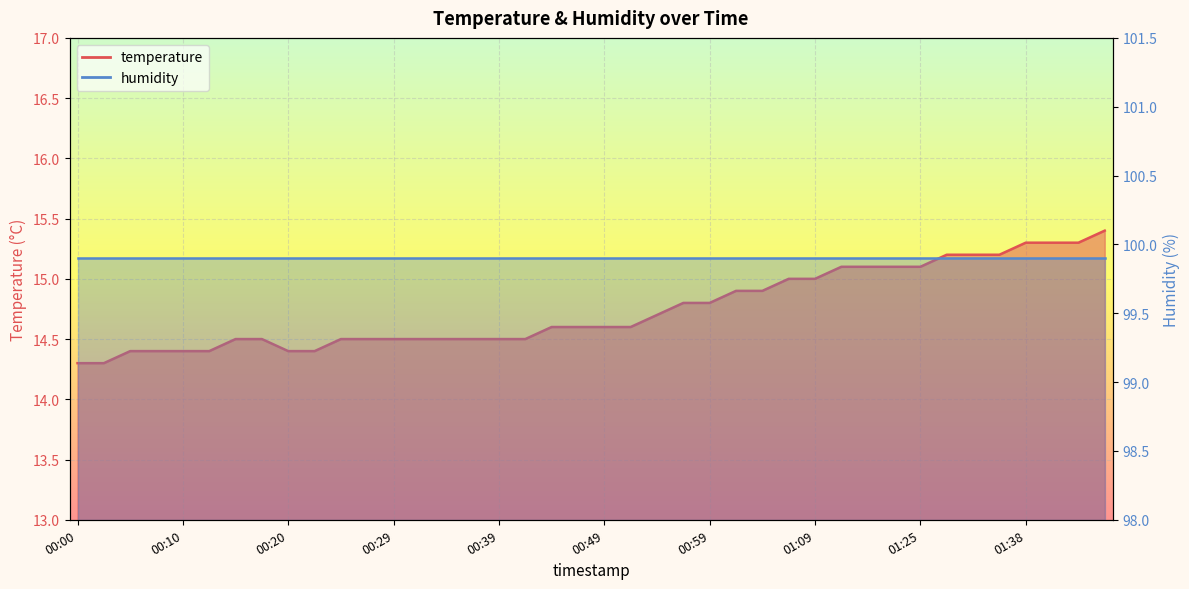

Does the chart display data point markers on the line(s)?

No